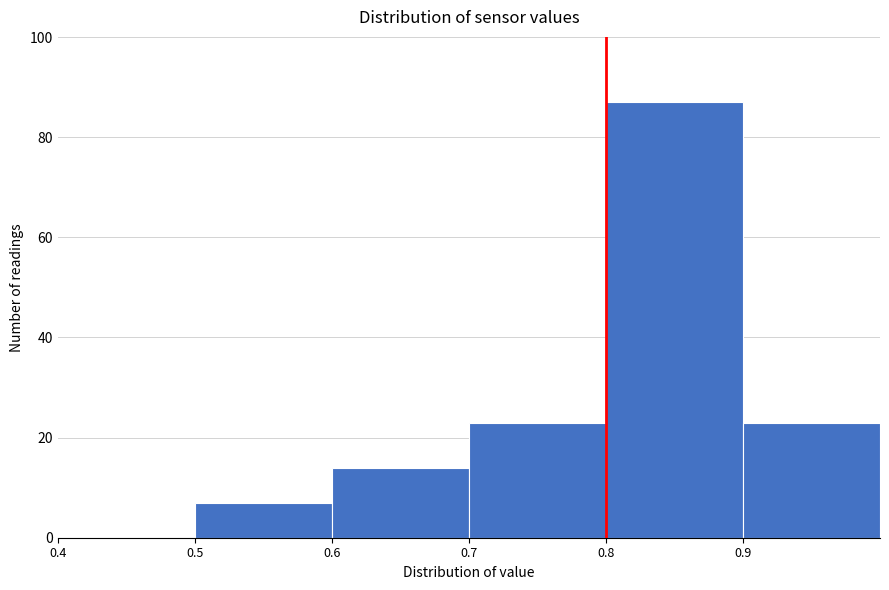

Over which range of the x-axis is the bar tallest?

0.8 to 0.9